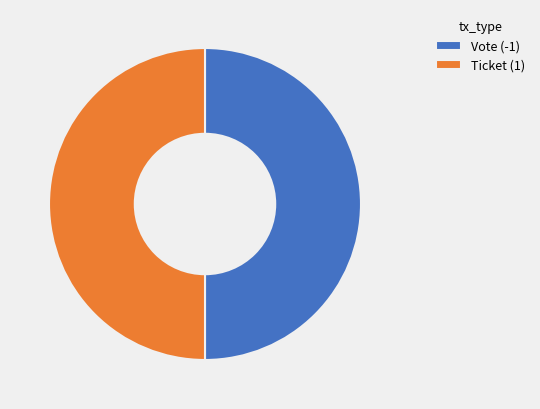

Is the sum of Ticket and Vote greater than half?

Yes